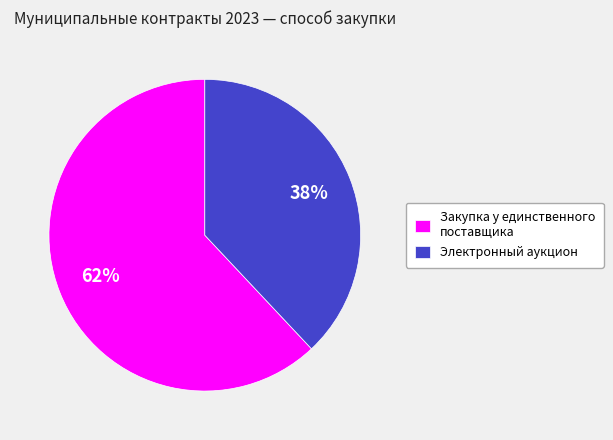

To the nearest percent, what portion does Закупка у единственного поставщика represent?

62%